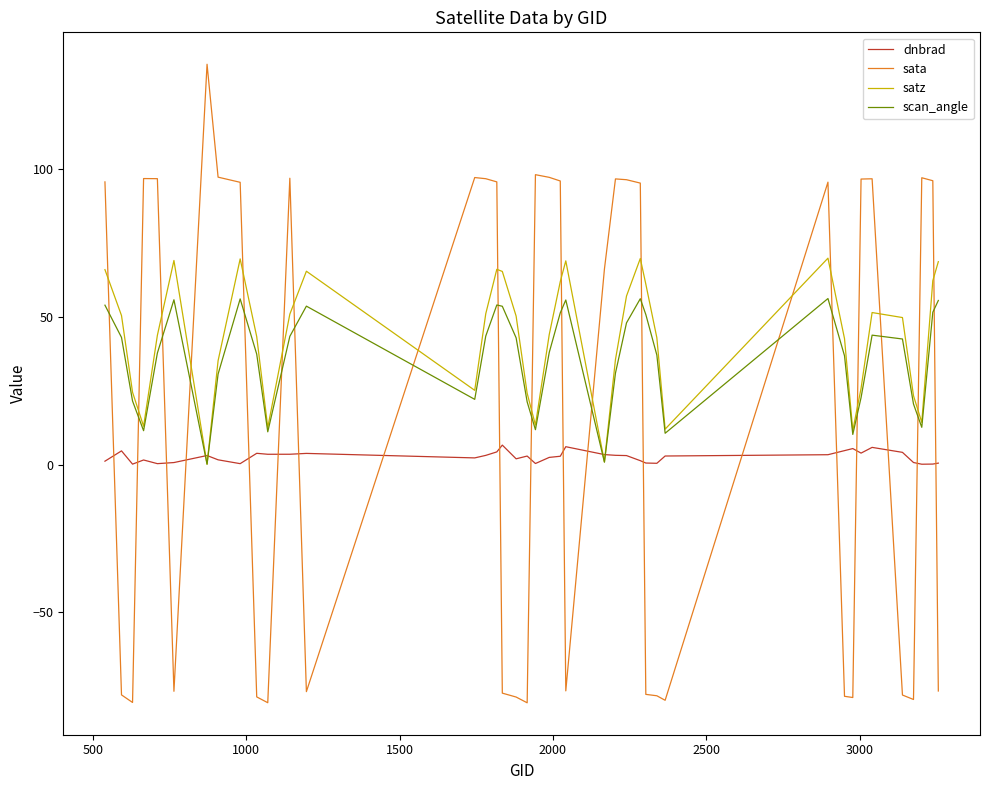

Which series has the widest spread of values?

sata